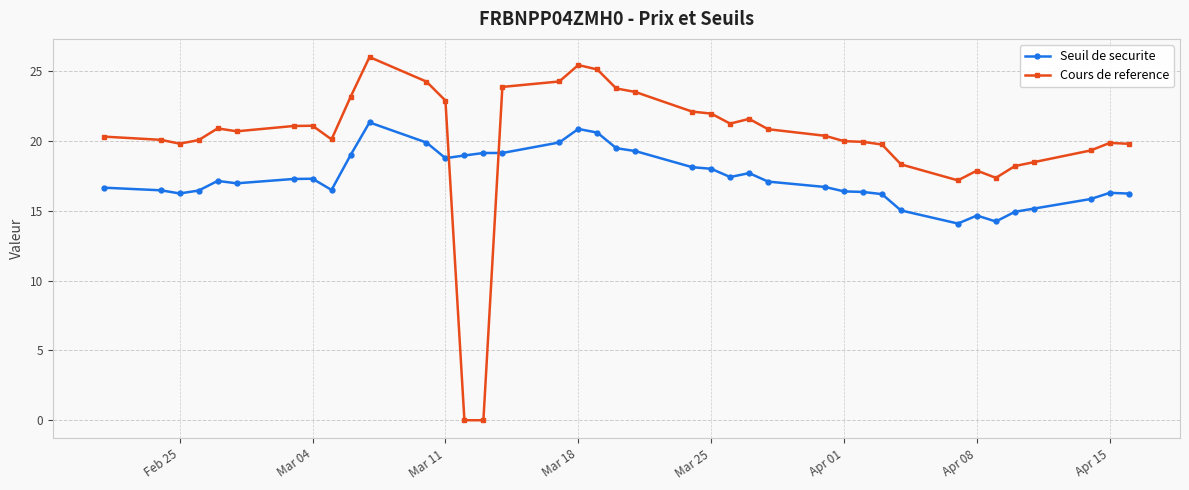

List the series in order of their peak value, highest first.

Cours de reference, Seuil de securite